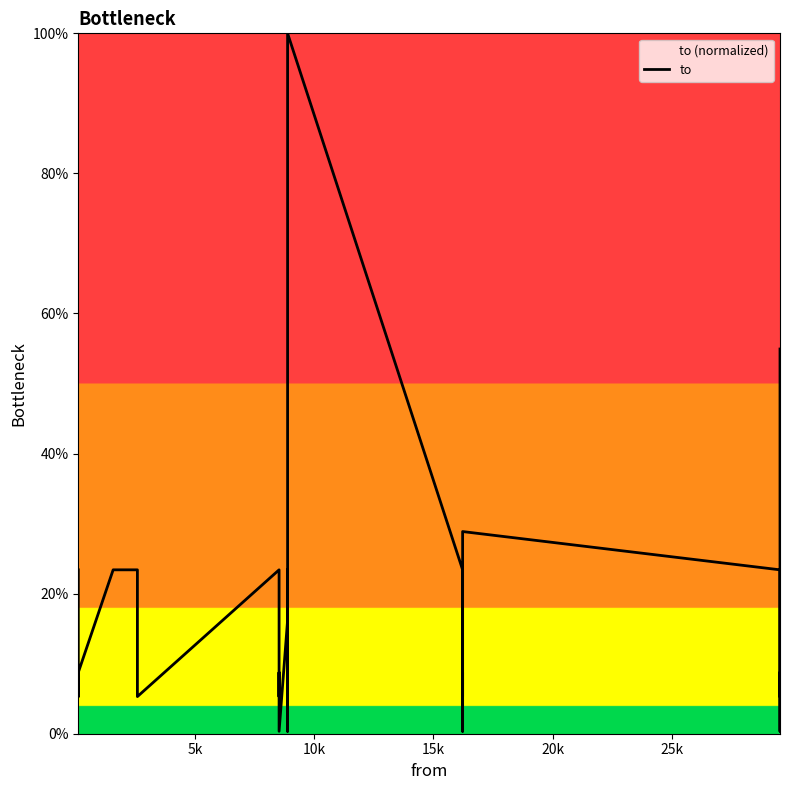

How many data points does each series have?

29